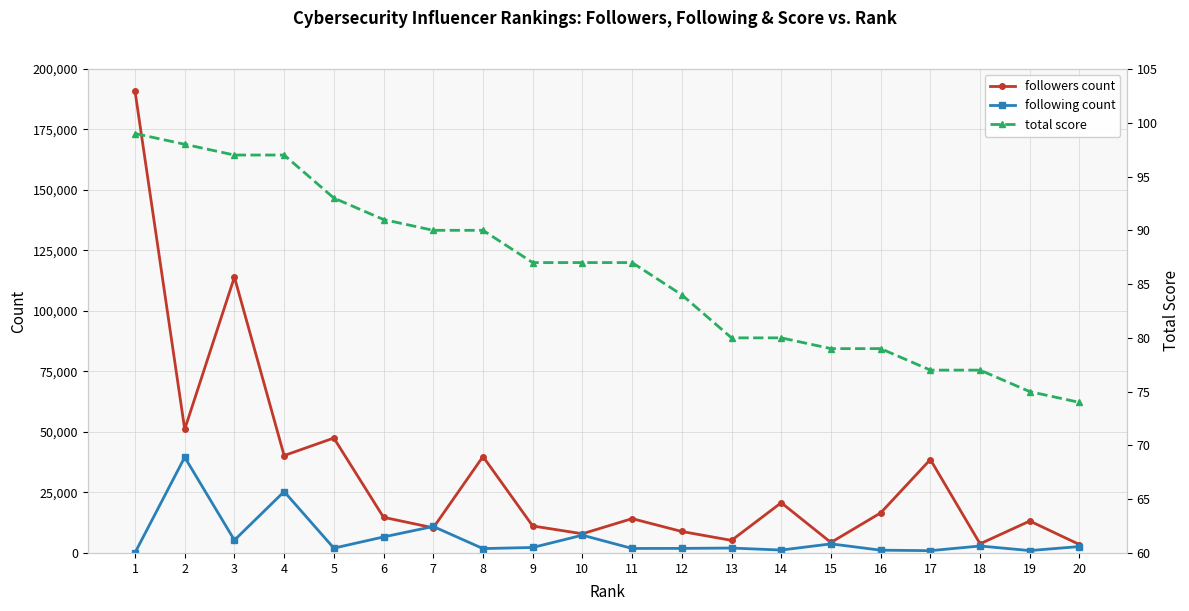

True or false: followers count and total score cross at least once.

False